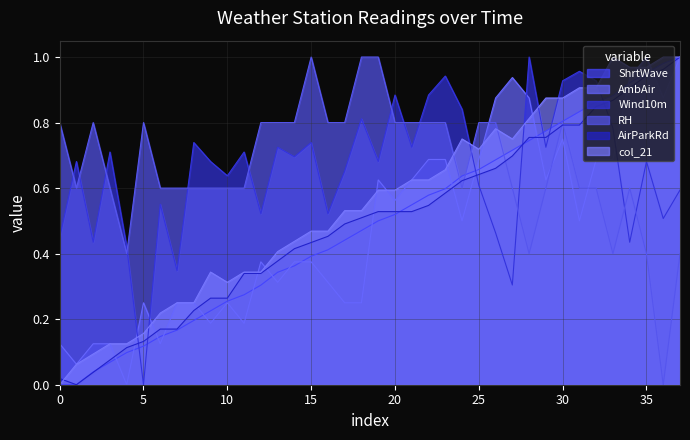

After their last crossing, which series has the higher values: Wind10m or ShrtWave?

ShrtWave